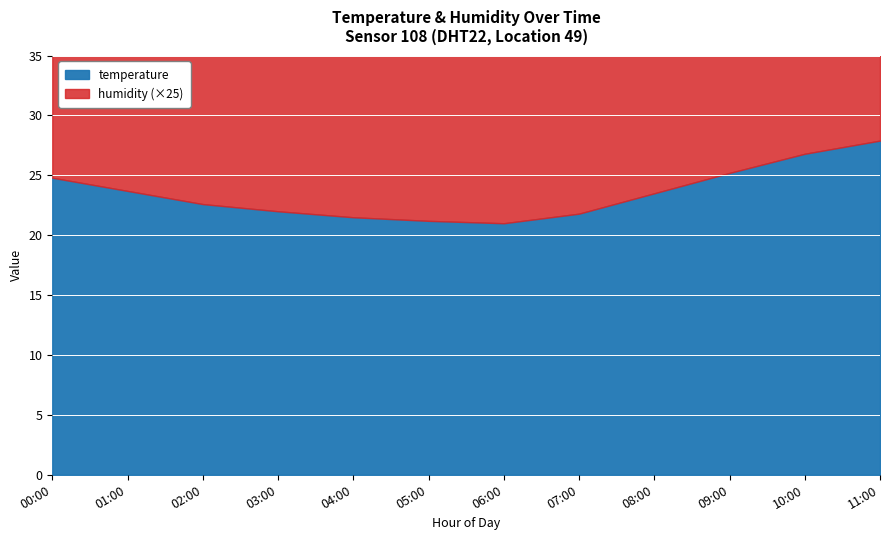

True or false: humidity has a value of 0.7 at 05:00.

False